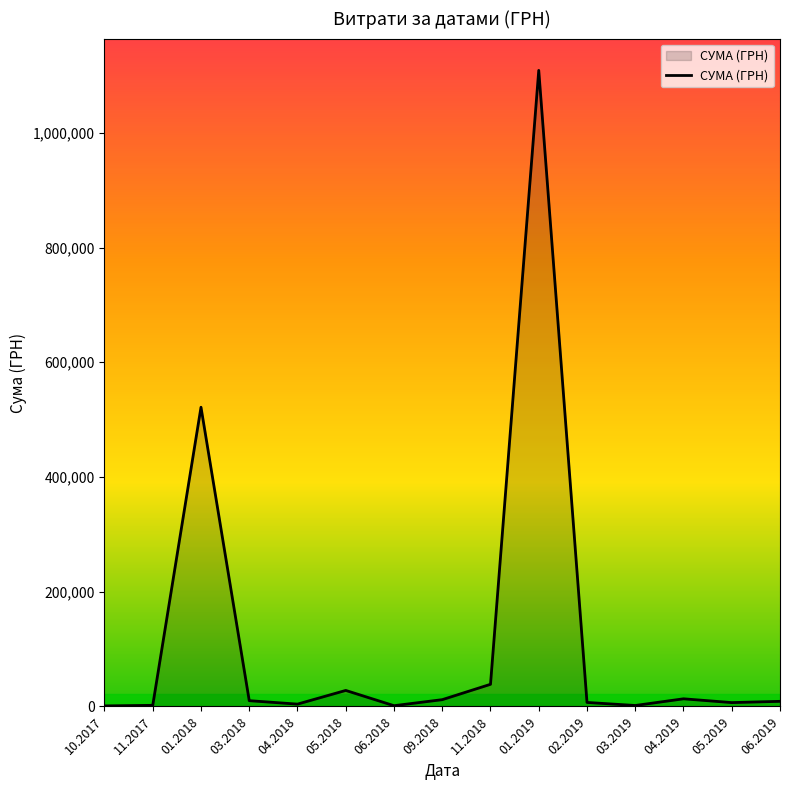

What is the maximum value shown in the chart?

1108852.6